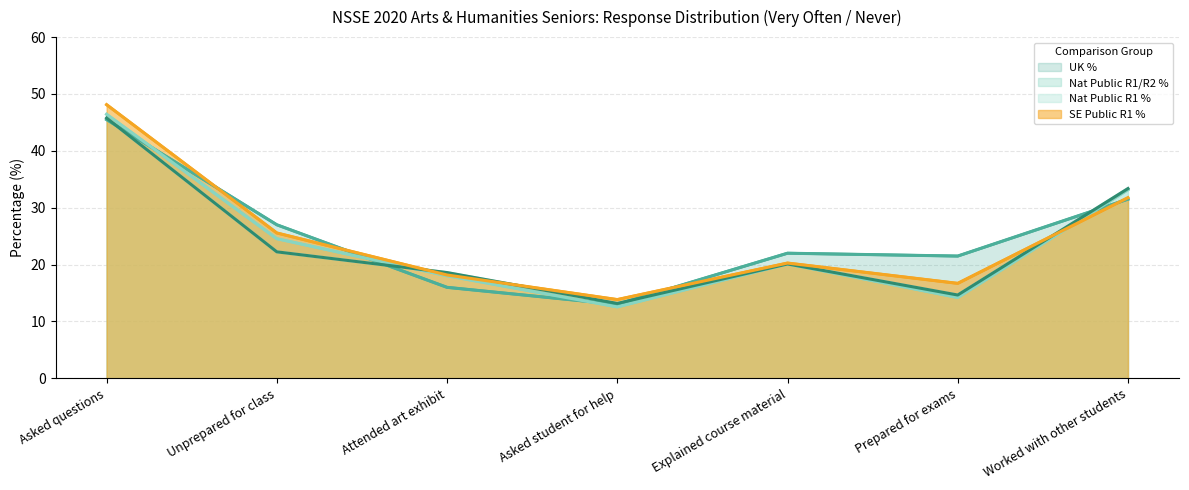

How many data points in Nat Public R1/R2 % are above 20?

4